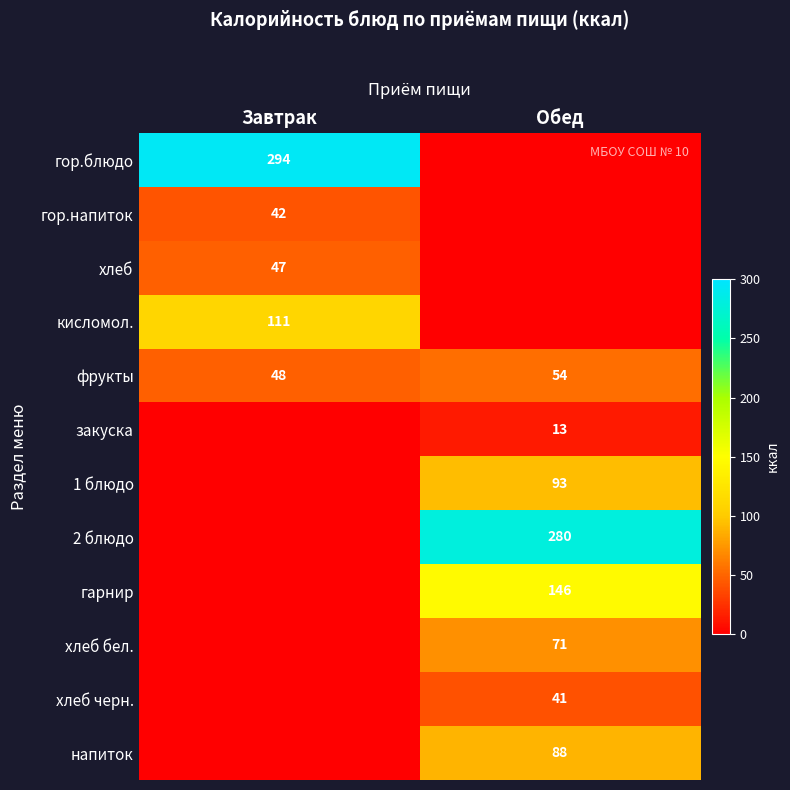

What is the difference between the maximum and minimum values in the фрукты series?

6